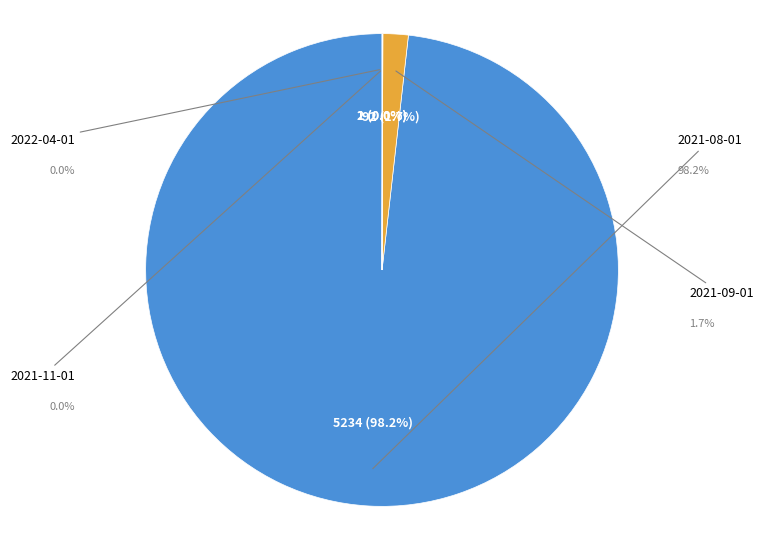

To the nearest percent, what is the average slice percentage?

25%